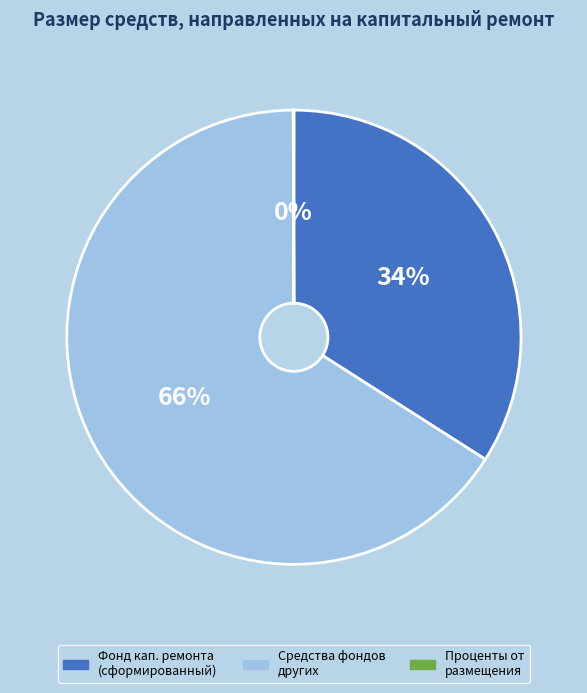

Which slice is the largest?

Средства фондов других